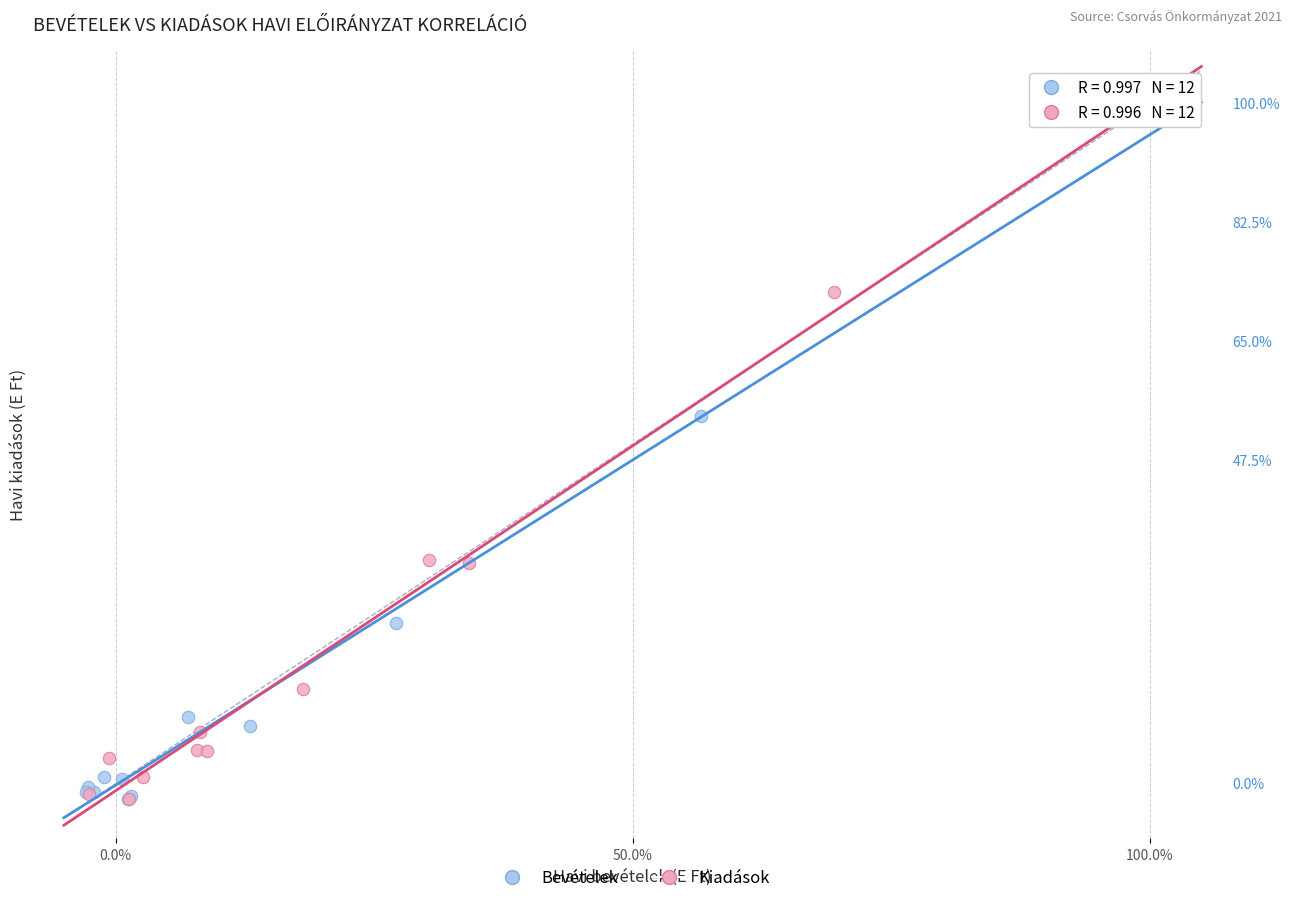

What are all the series names shown in the legend?

Bevételek, Kiadások